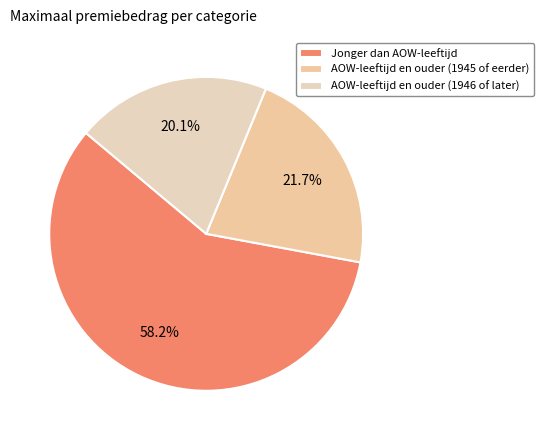

To the nearest percent, what portion does AOW-leeftijd en ouder (1945 of eerder) represent?

22%